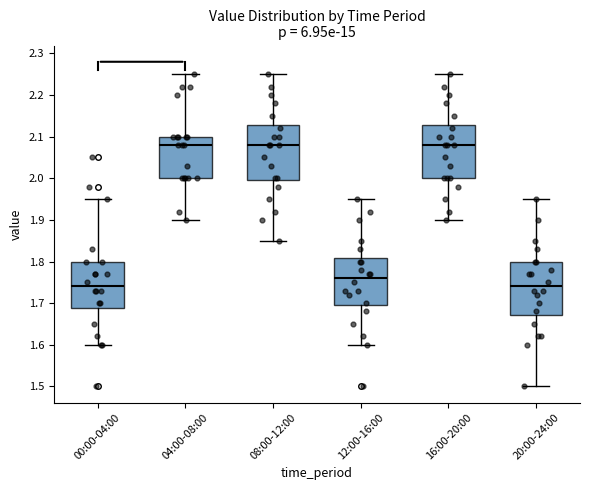

Reading left to right, transcribe this box plot: for each box, give where its median line is, the range the box spans, and where its two whiskers end, as read against the y-axis. The values are not printed on the chart, so give them approximately, as read against the axis.

00:00-04:00: median 1.74, box 1.69 to 1.80, whiskers 1.60 to 1.95
04:00-08:00: median 2.08, box 2.00 to 2.10, whiskers 1.90 to 2.25
08:00-12:00: median 2.08, box 2.00 to 2.13, whiskers 1.85 to 2.25
12:00-16:00: median 1.76, box 1.70 to 1.81, whiskers 1.60 to 1.95
16:00-20:00: median 2.08, box 2.00 to 2.13, whiskers 1.90 to 2.25
20:00-24:00: median 1.74, box 1.67 to 1.80, whiskers 1.50 to 1.95